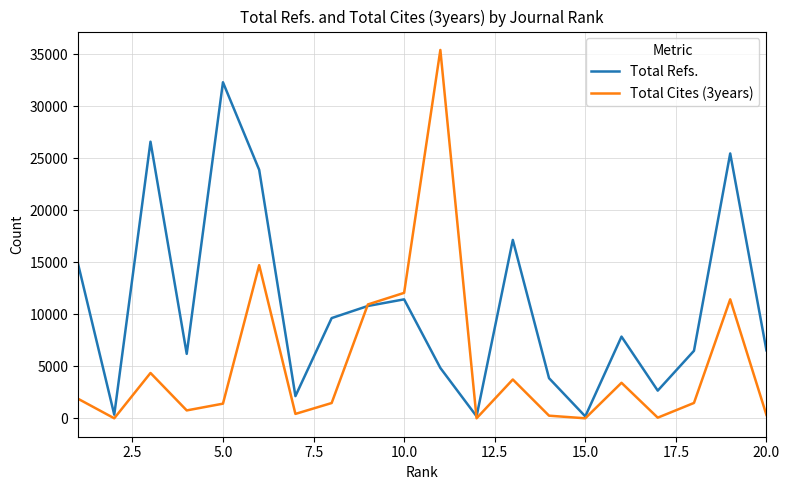

What is the greatest value displayed?

35427